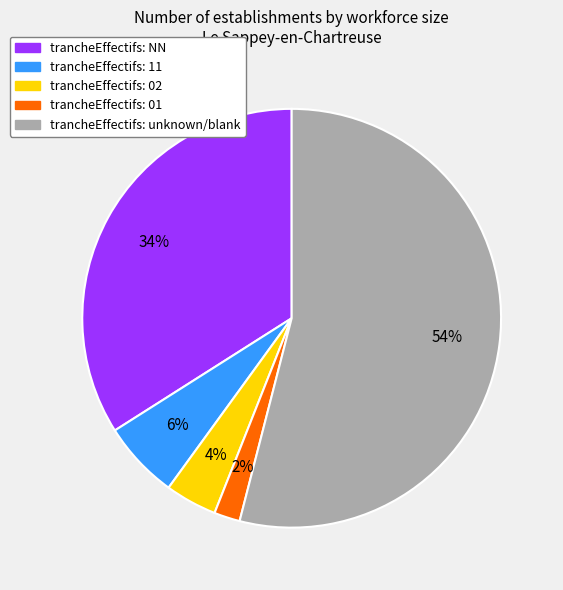

Is there any slice that represents more than half of the pie?

Yes